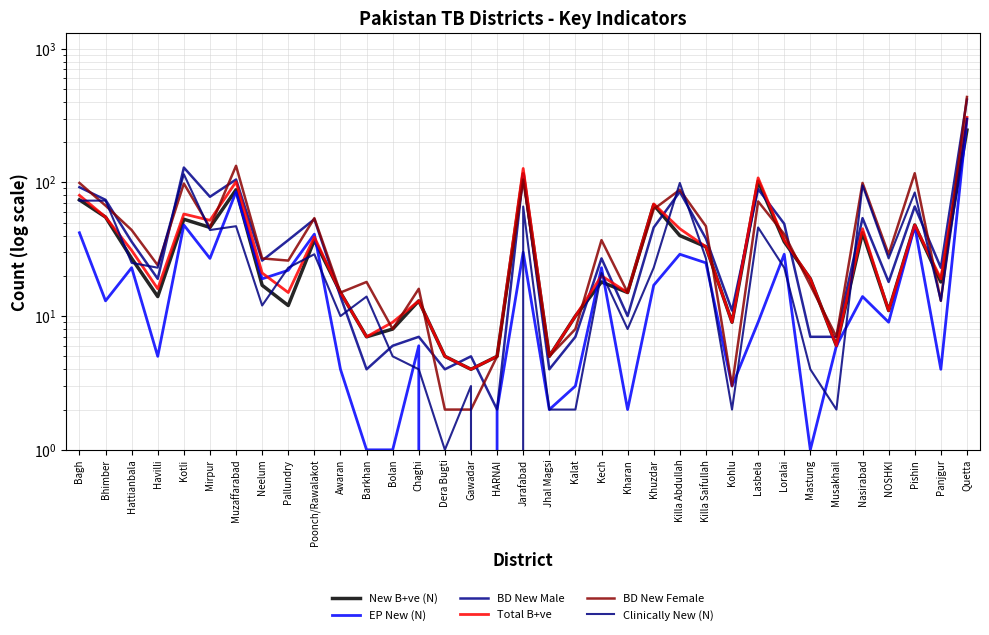

Which series changed the most between Havilli and Musakhail?

Clinically New (N)